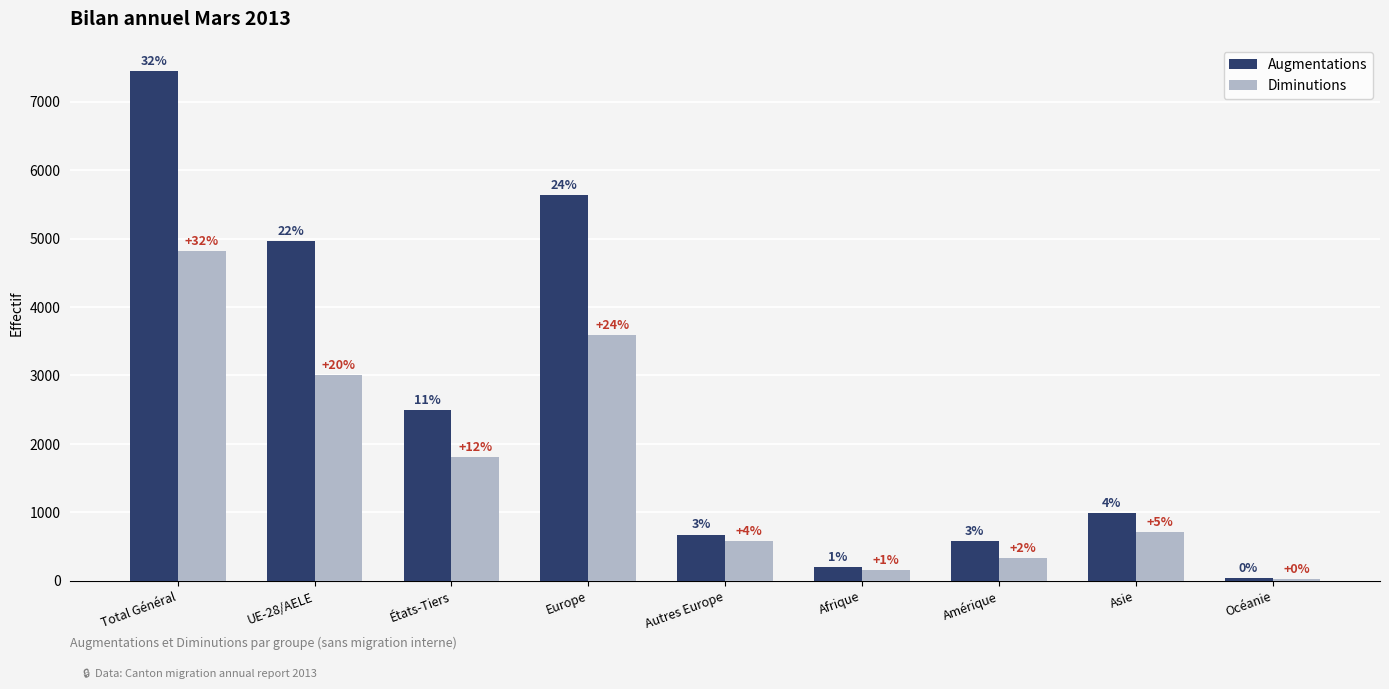

The Augmentations series shows 5632 at Europe. True or false?

True